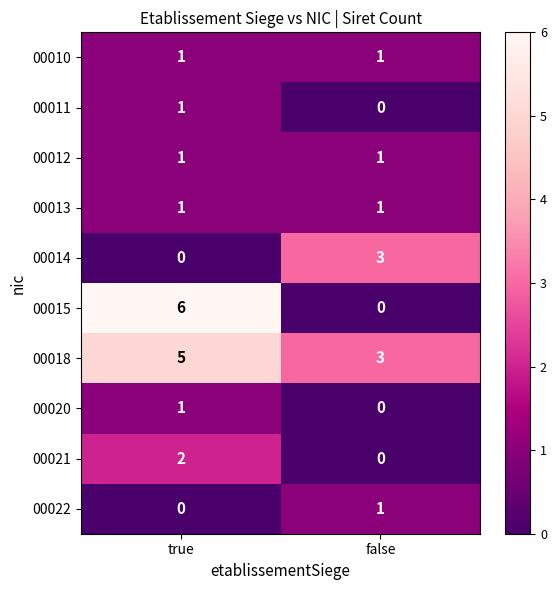

What is the difference between the maximum and minimum values in the 00015 series?

6